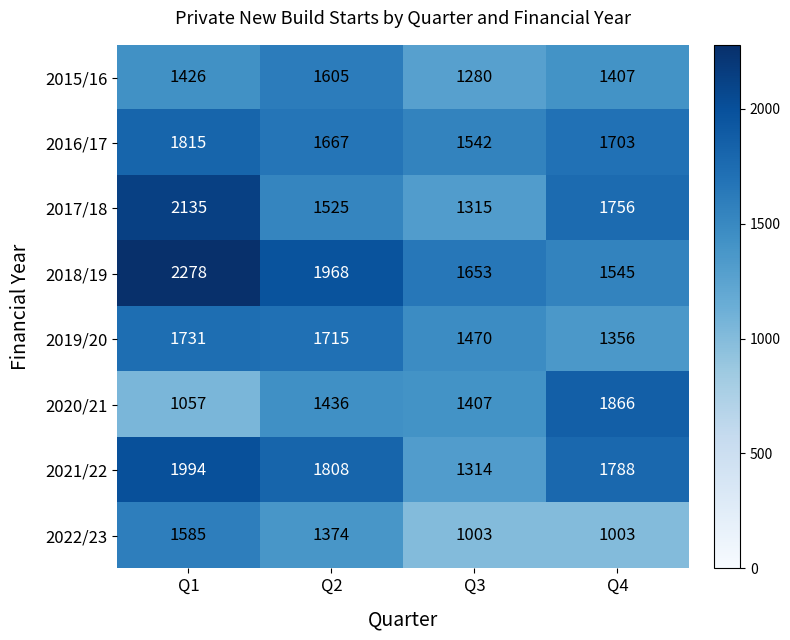

What is the greatest value displayed?

2278